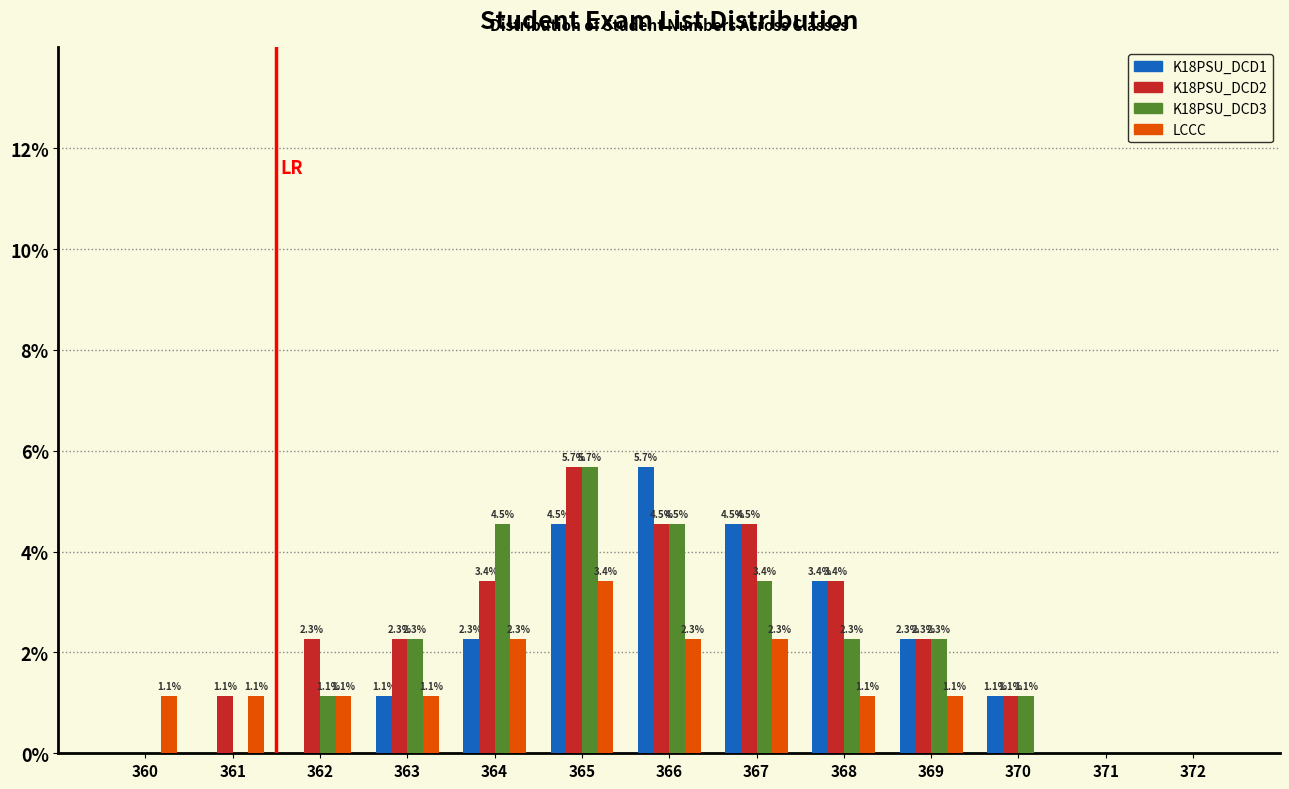

Reading right to left, list all the values displayed in this chart.

K18PSU_DCD1: 372=0.0	371=0.0	370=1.1	369=2.3	368=3.4	367=4.5	366=5.7	365=4.5	364=2.3	363=1.1	362=0.0	361=0.0	360=0.0
K18PSU_DCD2: 372=0.0	371=0.0	370=1.1	369=2.3	368=3.4	367=4.5	366=4.5	365=5.7	364=3.4	363=2.3	362=2.3	361=1.1	360=0.0
K18PSU_DCD3: 372=0.0	371=0.0	370=1.1	369=2.3	368=2.3	367=3.4	366=4.5	365=5.7	364=4.5	363=2.3	362=1.1	361=0.0	360=0.0
LCCC: 372=0.0	371=0.0	370=0.0	369=1.1	368=1.1	367=2.3	366=2.3	365=3.4	364=2.3	363=1.1	362=1.1	361=1.1	360=1.1